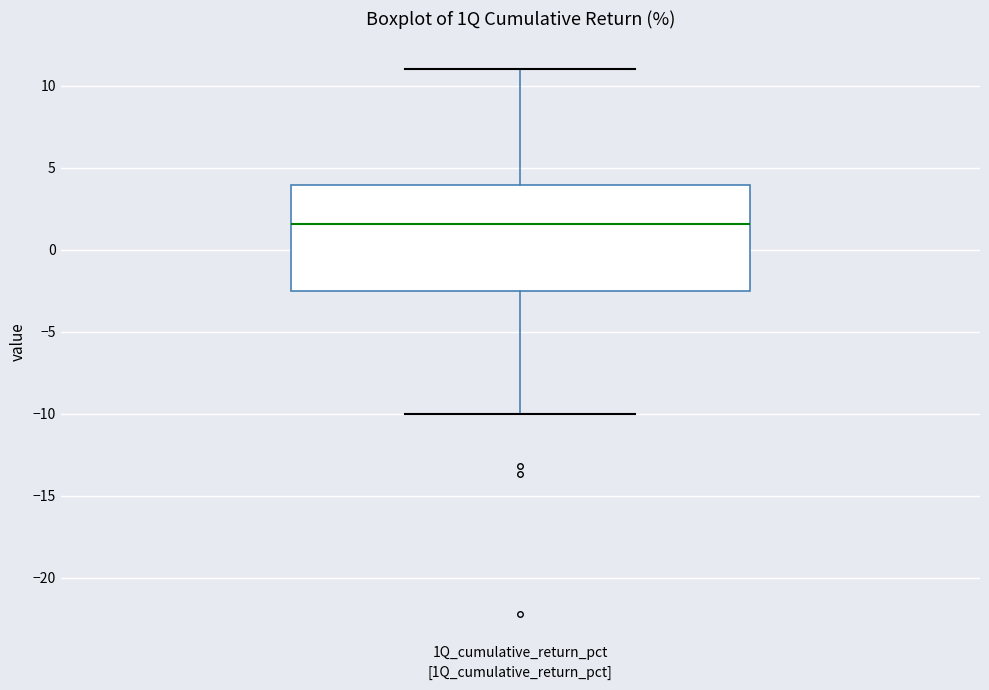

Where is the upper edge of the box for 1Q_cumulative_return_pct on the y-axis? The values are not printed on the chart, so give them approximately, as read against the axis.

4.0